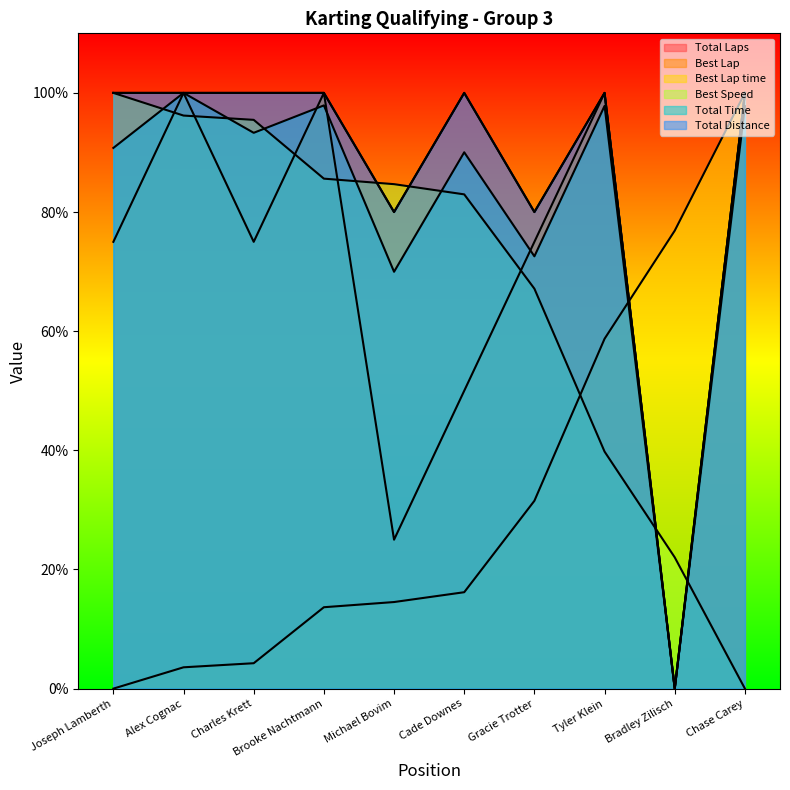

Is it true that Total Time equals 72.6 at Gracie Trotter?

True